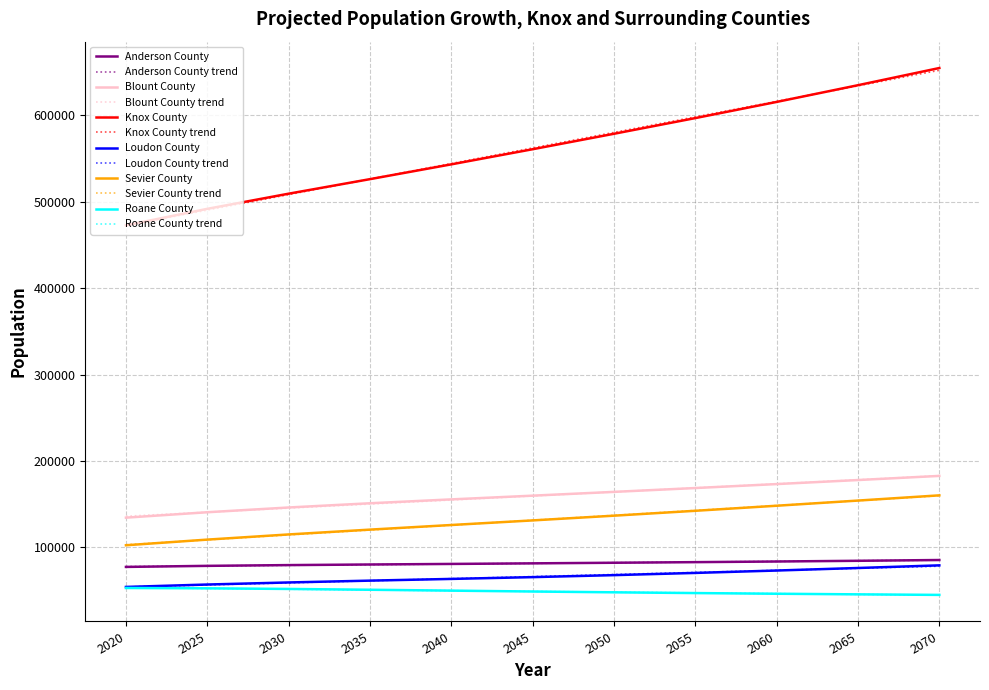

Which series changed the most between 2025 and 2045?

Knox County trend